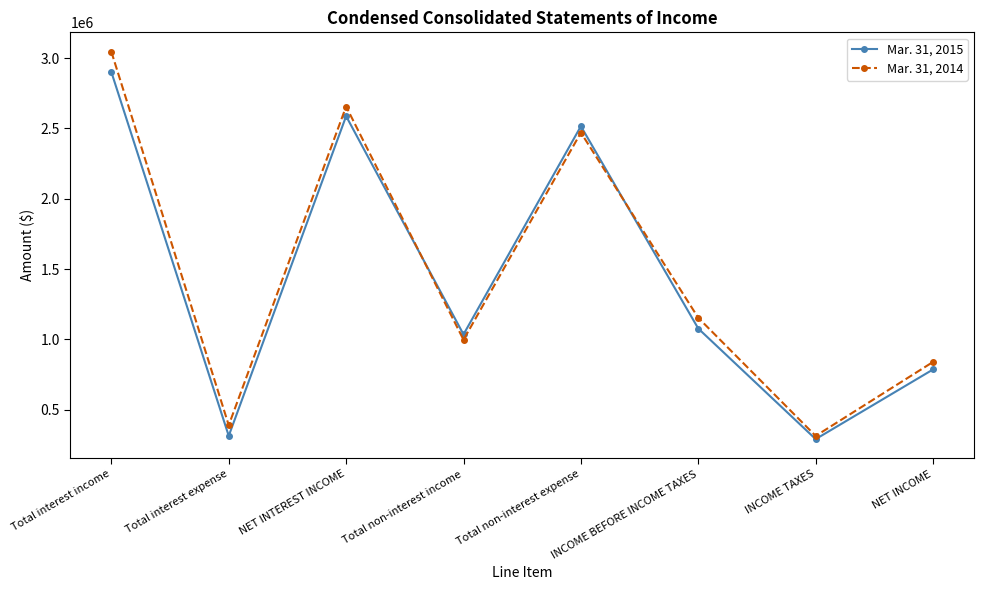

How many values in the Mar. 31, 2015 series are below 1077111?

4